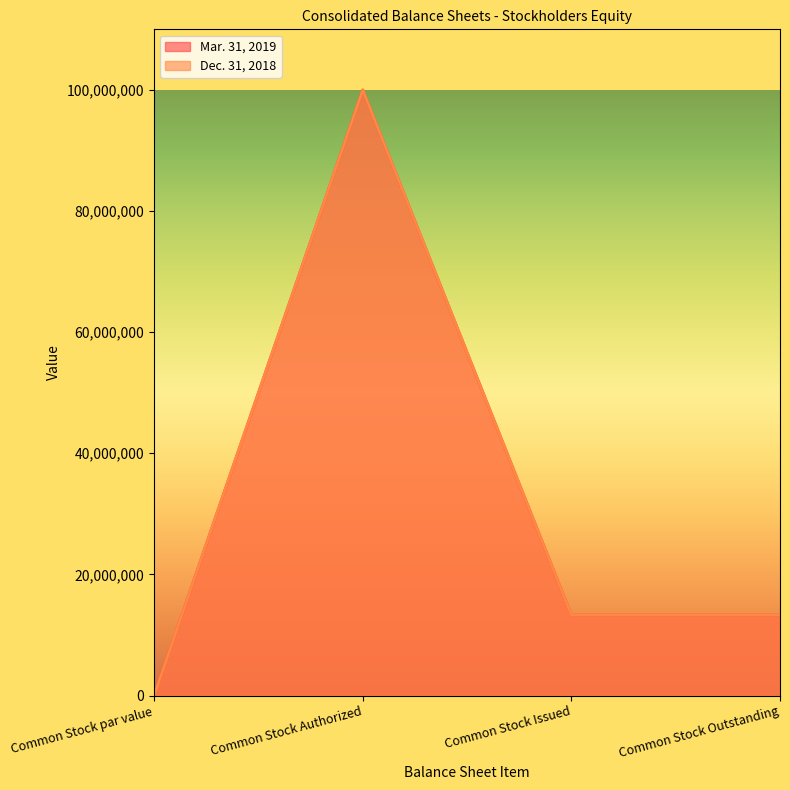

Does the chart have visible grid lines?

No